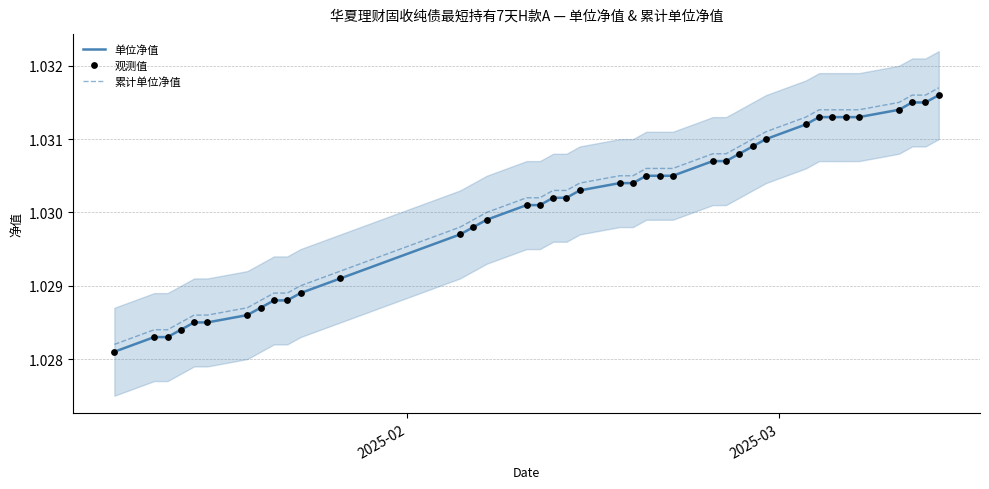

At how many categories does at least one series exceed 1?

39